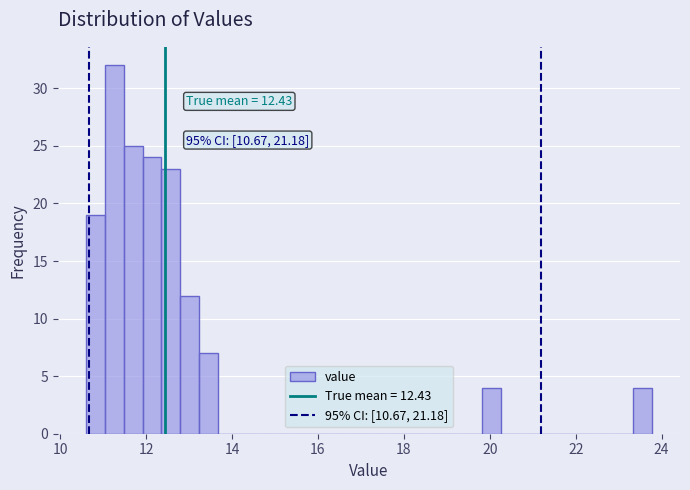

Read against the x-axis, roughly where is the centre of the tallest bar?

11.2